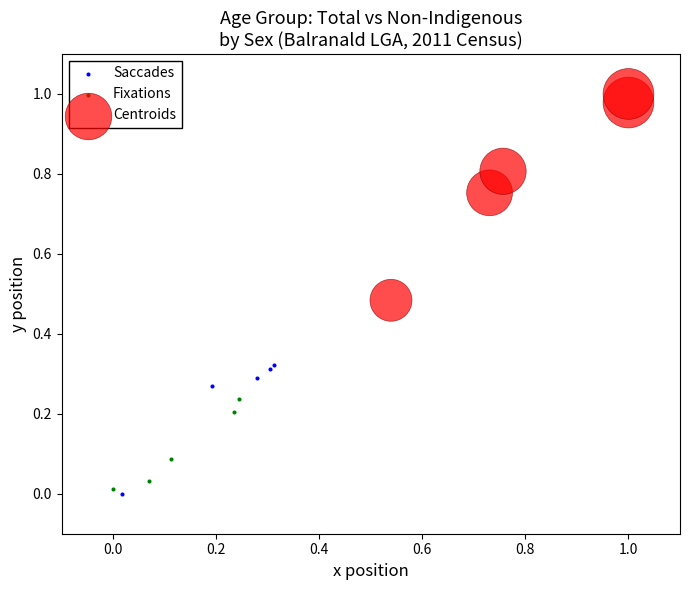

Which series has the largest Y range (max minus min)?

Centroids